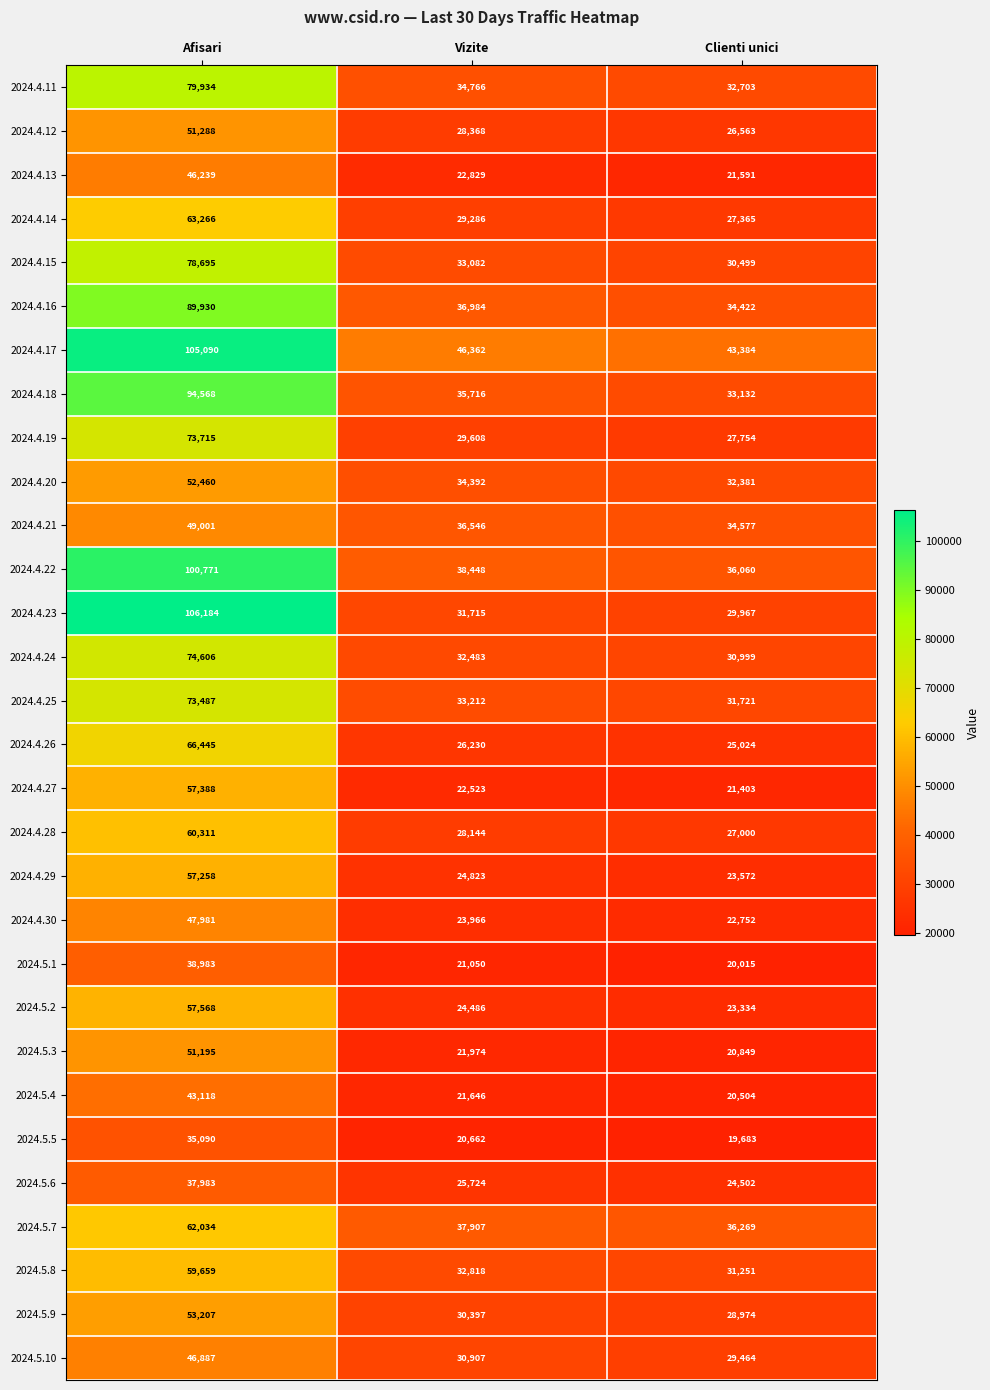

Where is 2024.4.16 nearest to the value 62176?

Vizite